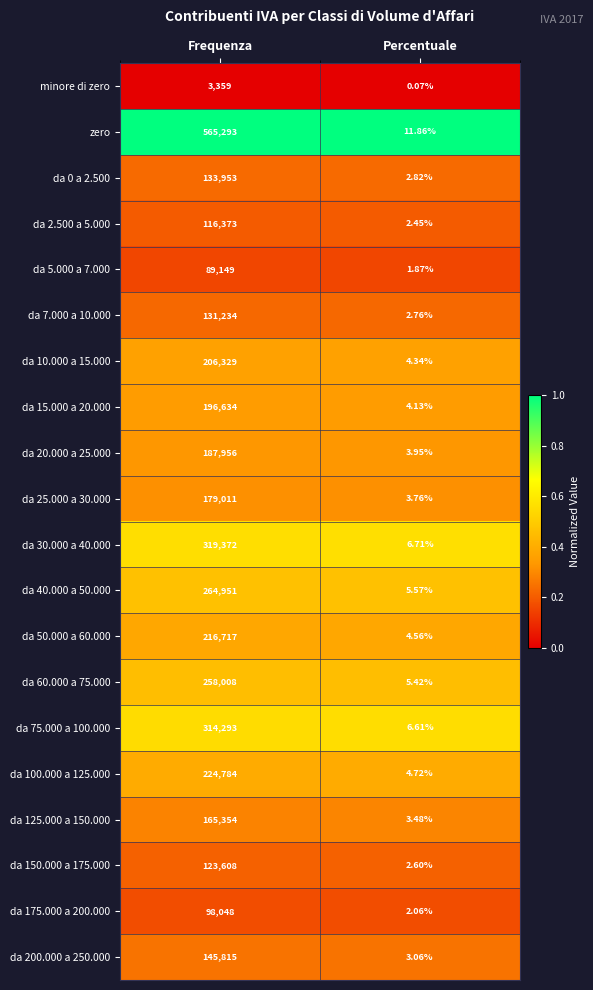

Where is da 5.000 a 7.000 nearest to the value 44575?

Percentuale